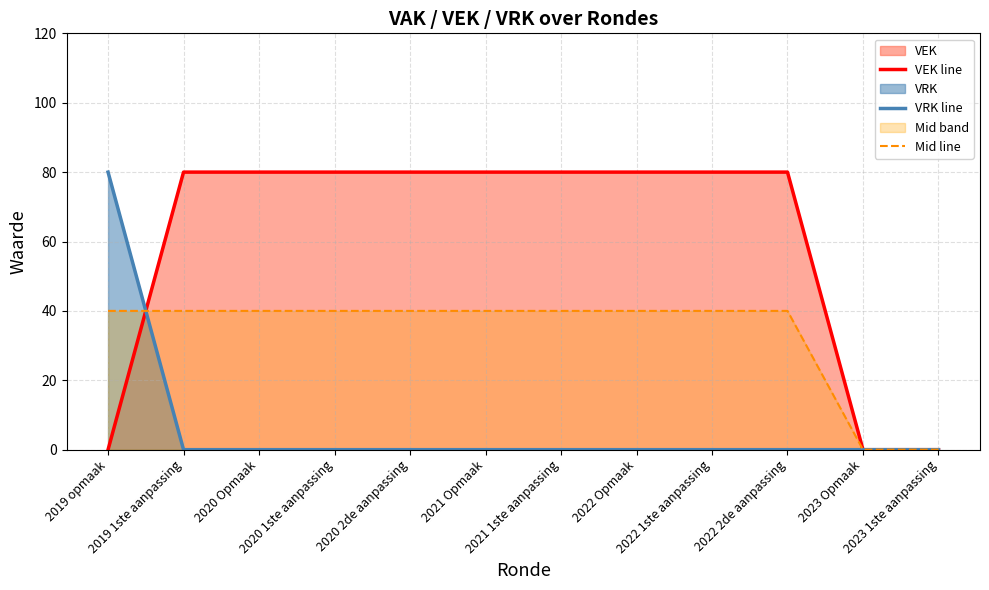

Reading left to right, extract all data points from this chart.

VEK line: 0	80	80	80	80	80	80	80	80	80	0	0
VRK line: 80	0	0	0	0	0	0	0	0	0	0	0
Mid line: 40	40	40	40	40	40	40	40	40	40	0	0